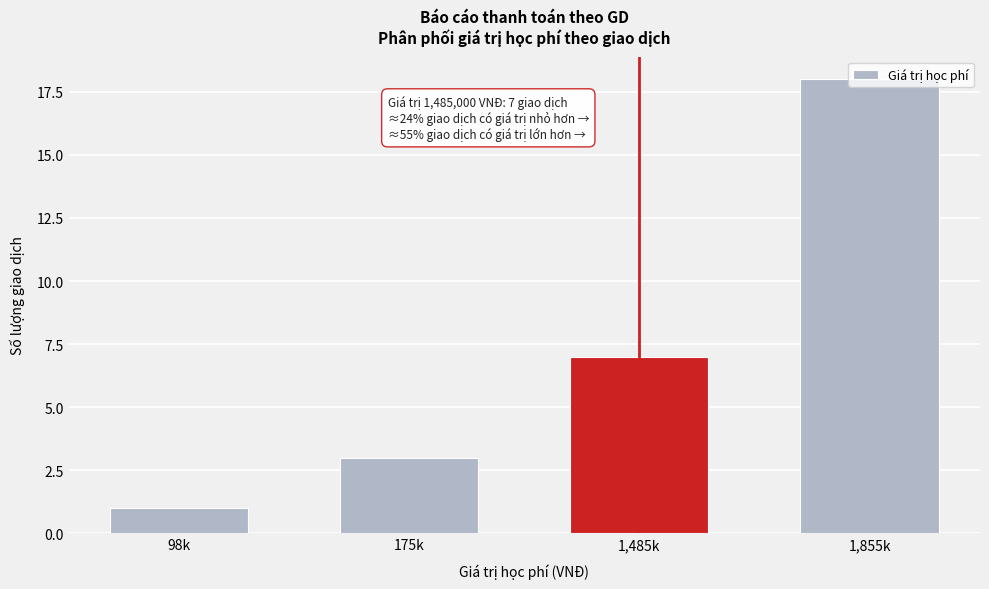

The value at 1,855k is 18. True or false?

True